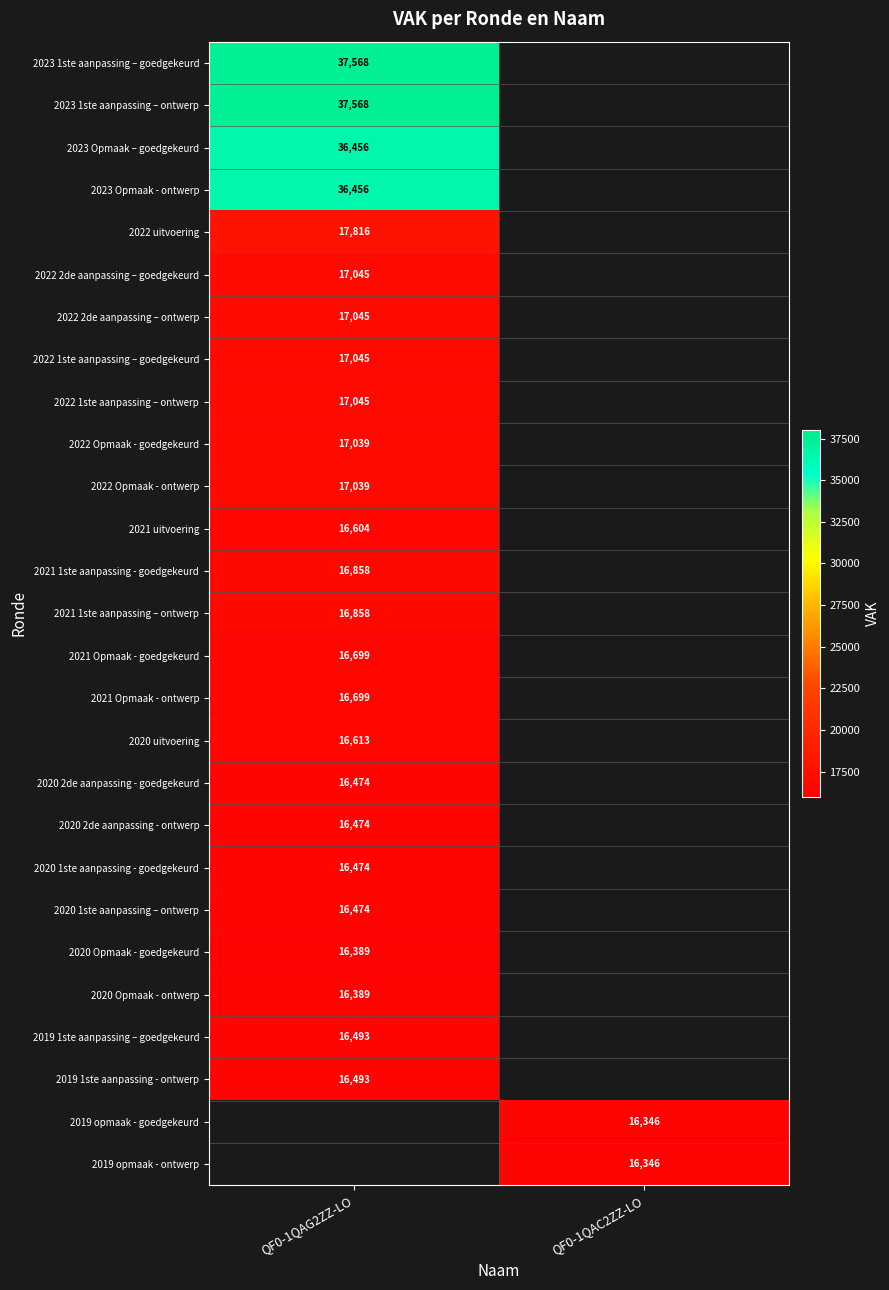

The value of 2022 2de aanpassing – ontwerp at QF0-1QAG2ZZ-LO is 17045. True or false?

True